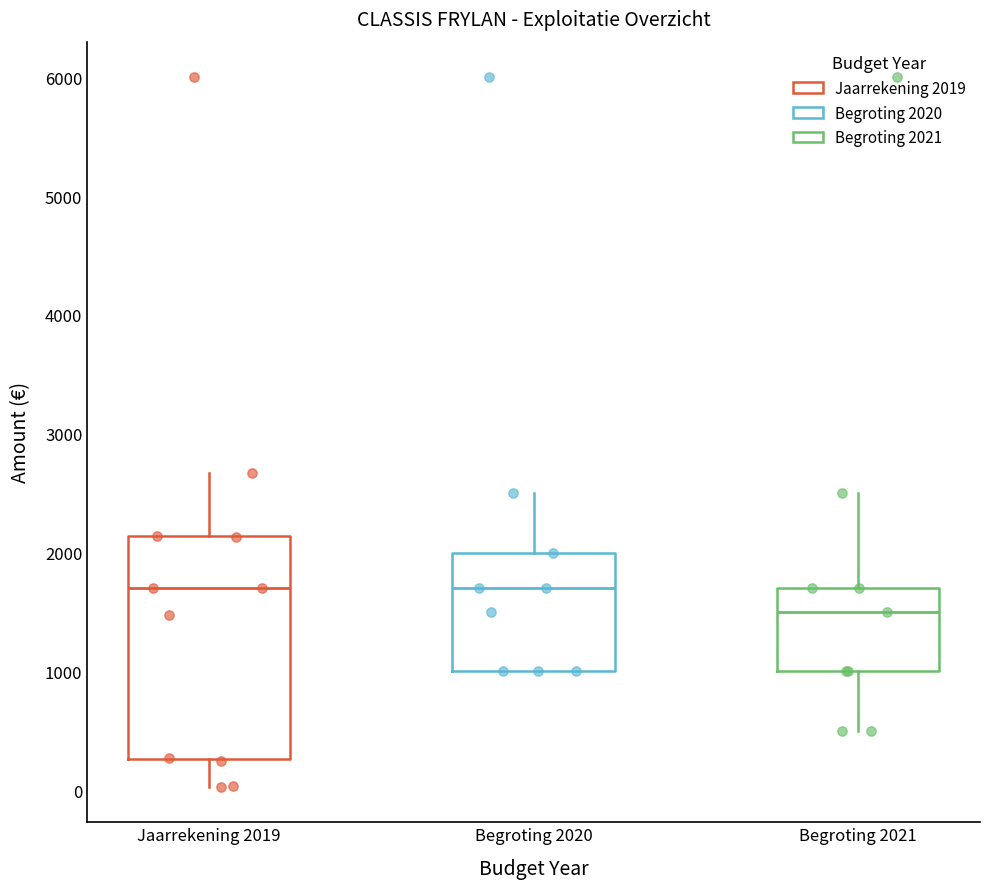

Where is the lower edge of the box for Begroting 2021 on the y-axis? The values are not printed on the chart, so give them approximately, as read against the axis.

1000